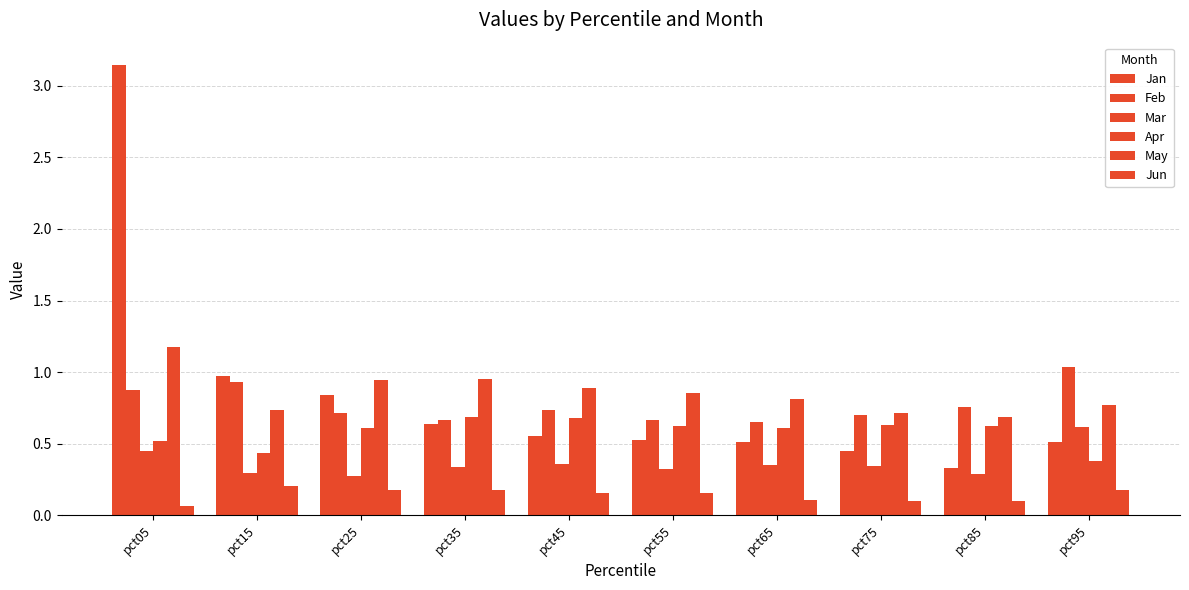

Are the bars horizontal?

No